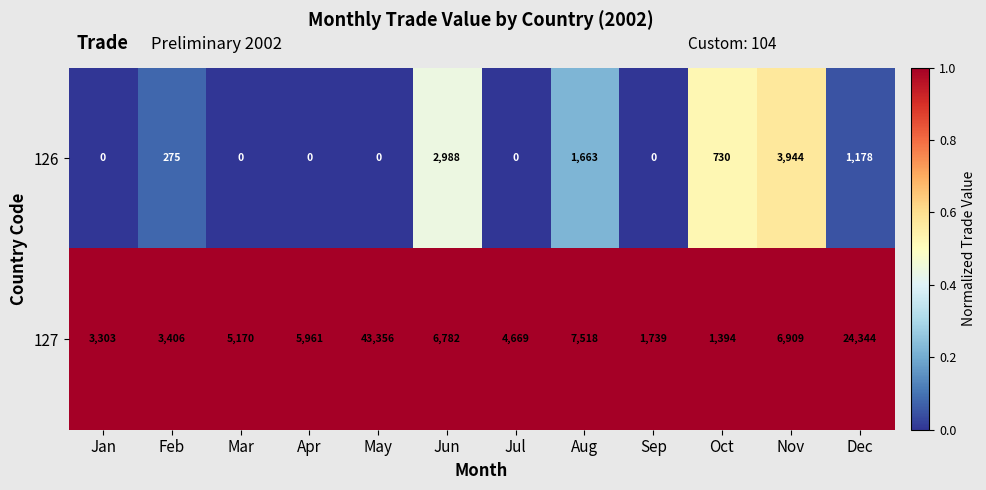

What value does the 127 series have at Feb, to the nearest 50?

3400